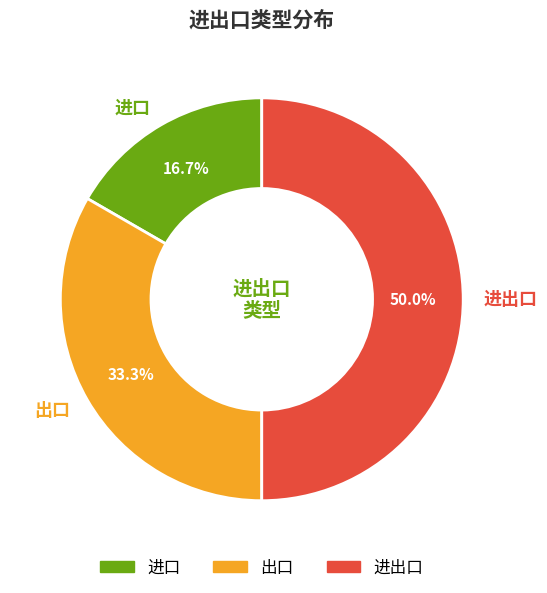

Approximately how many times larger is the value at 出口 compared to 进出口?

0.7